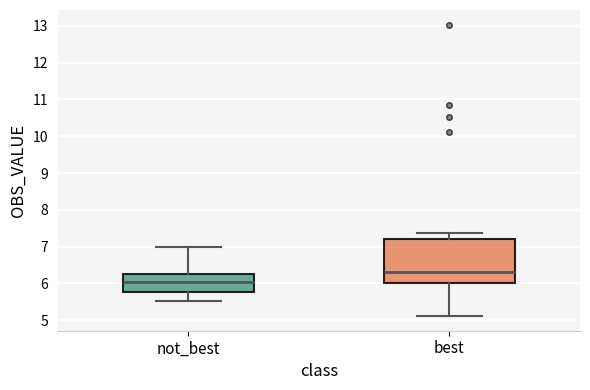

Which box's median line is the lowest?

not_best